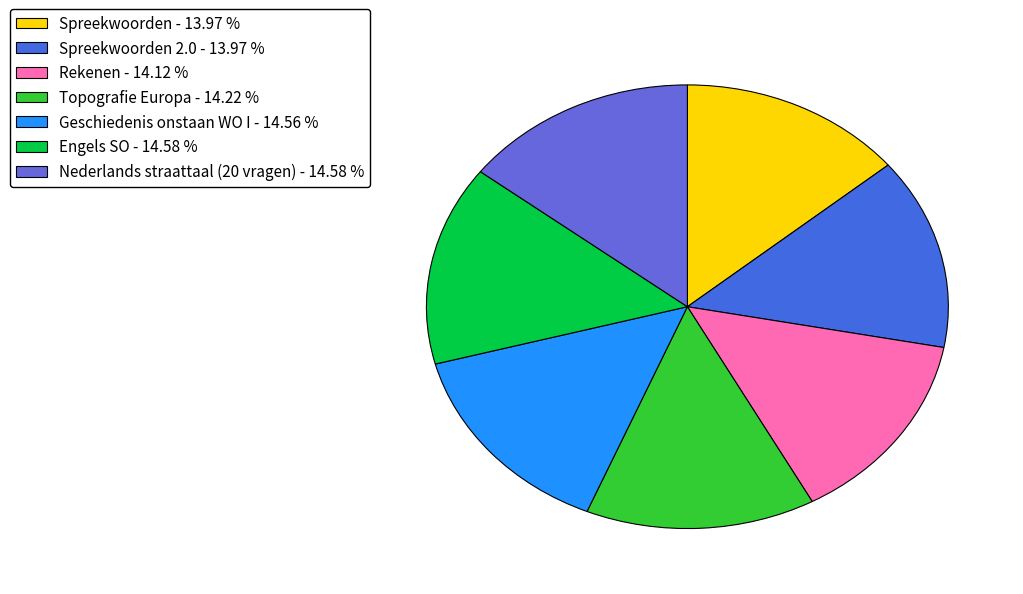

How many slices are in this pie chart?

7